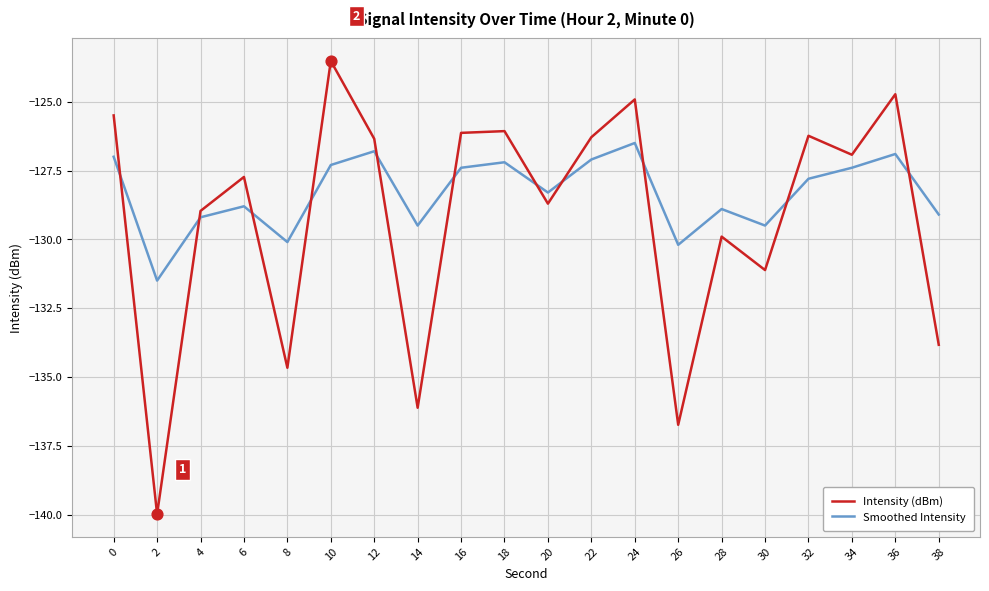

What is the total value across all series at 18?

-253.3